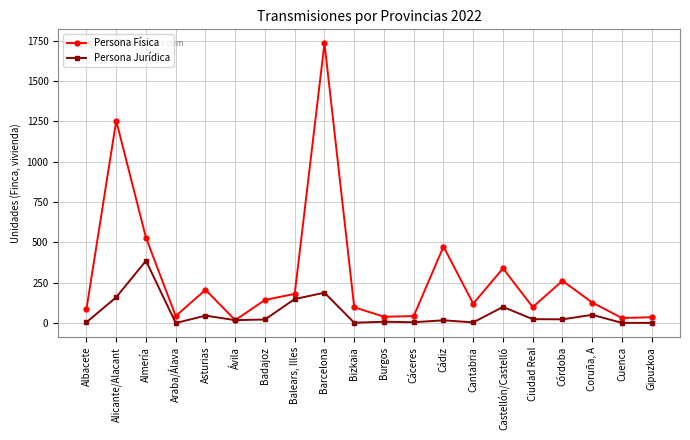

What is the label of the 19th point from the right?

Alicante/Alacant